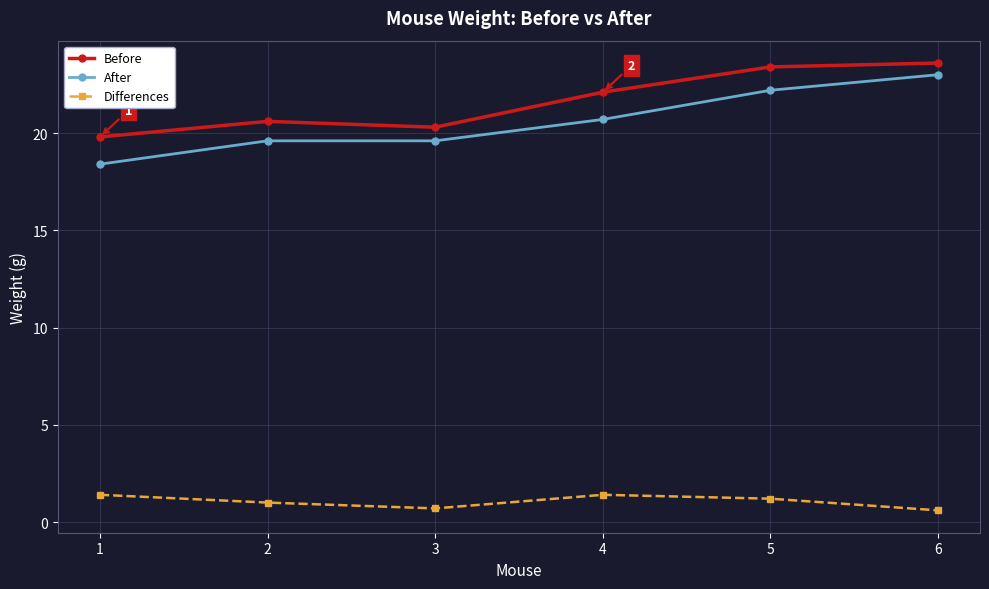

Where is the first local minimum for Differences?

3